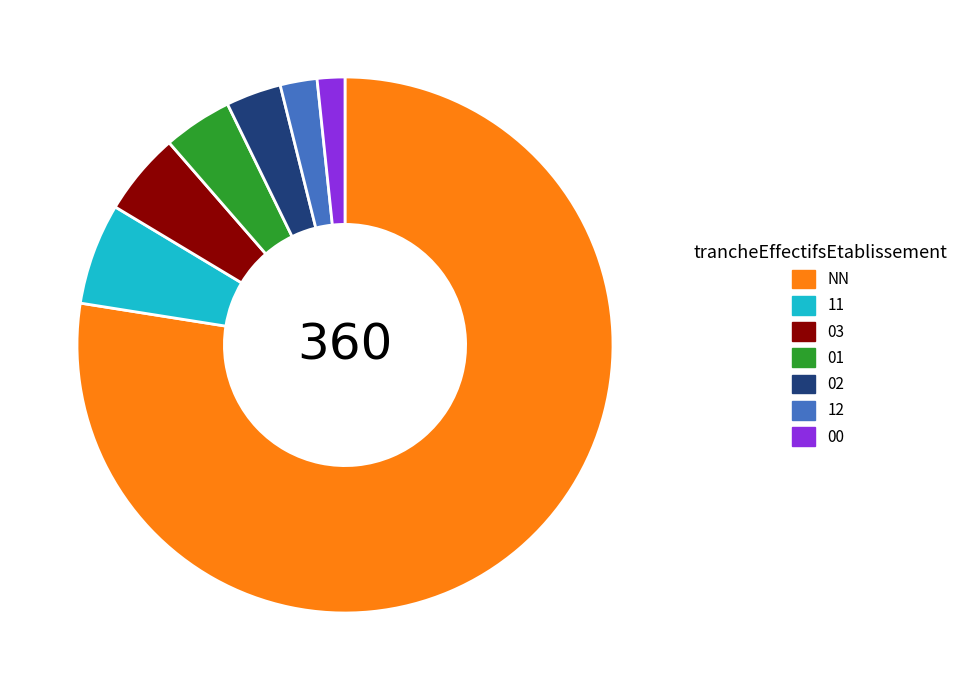

Which has a higher value, 00 or 11?

11